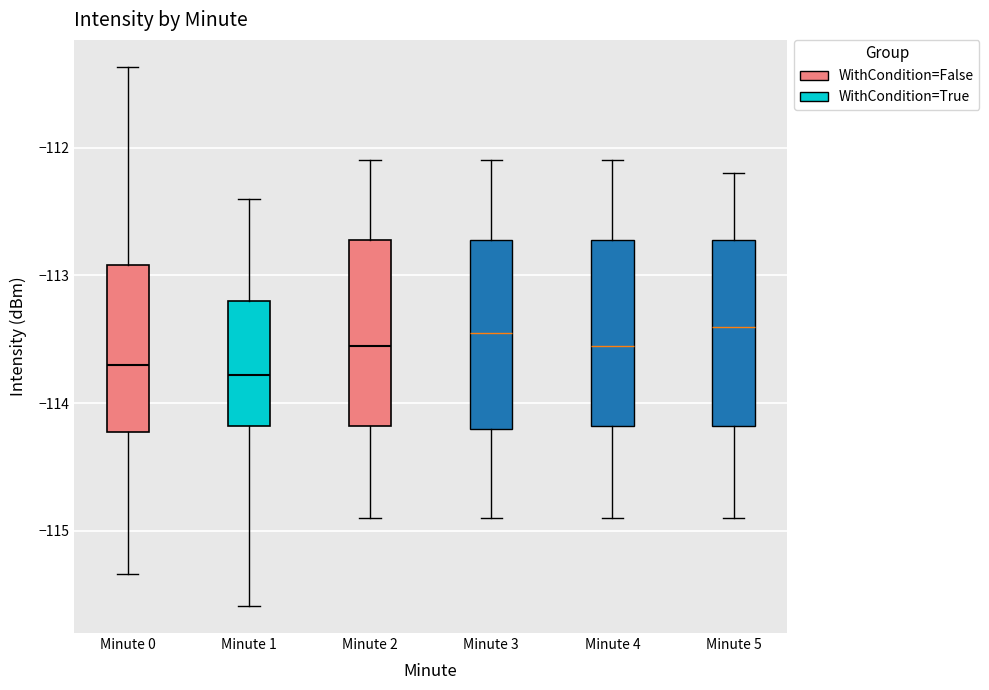

Reading left to right, transcribe this box plot: for each box, give where its median line is, the range the box spans, and where its two whiskers end, as read against the y-axis. The values are not printed on the chart, so give them approximately, as read against the axis.

Minute 0: median -113.7, box -114.2 to -112.9, whiskers -115.3 to -111.4
Minute 1: median -113.8, box -114.2 to -113.2, whiskers -115.6 to -112.4
Minute 2: median -113.5, box -114.2 to -112.7, whiskers -114.9 to -112.1
Minute 3: median -113.4, box -114.2 to -112.7, whiskers -114.9 to -112.1
Minute 4: median -113.5, box -114.2 to -112.7, whiskers -114.9 to -112.1
Minute 5: median -113.4, box -114.2 to -112.7, whiskers -114.9 to -112.2